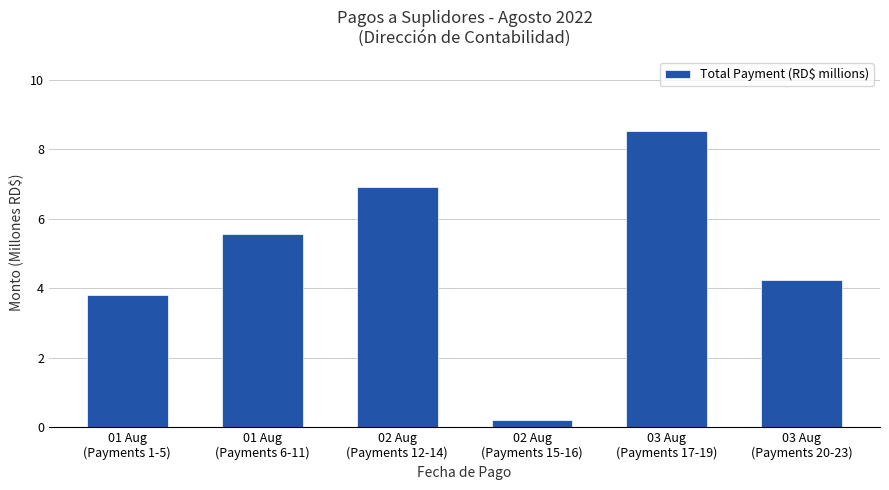

Which has a higher value, 01 Aug
(Payments 1-5) or 02 Aug
(Payments 12-14)?

02 Aug
(Payments 12-14)